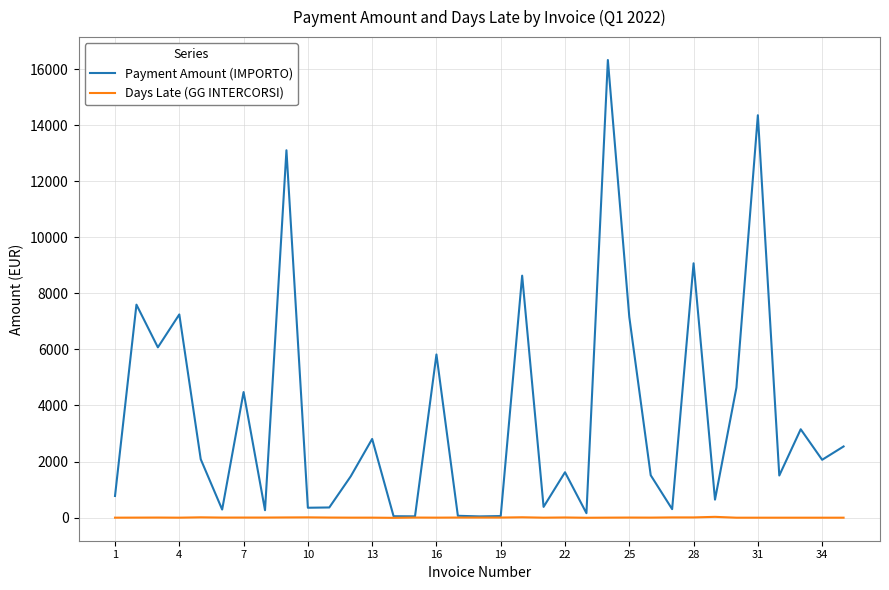

What is the greatest value displayed?

16331.5